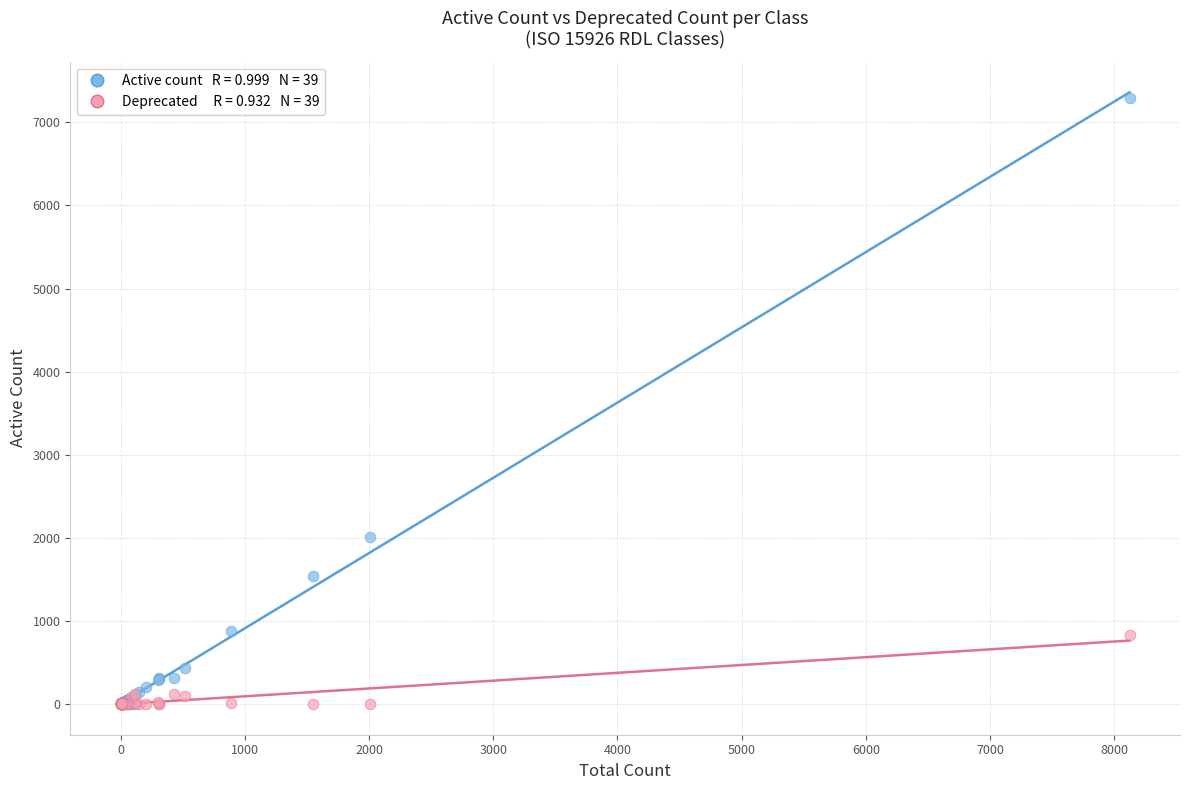

Across all series, what Y value is closest to 3644?

2003